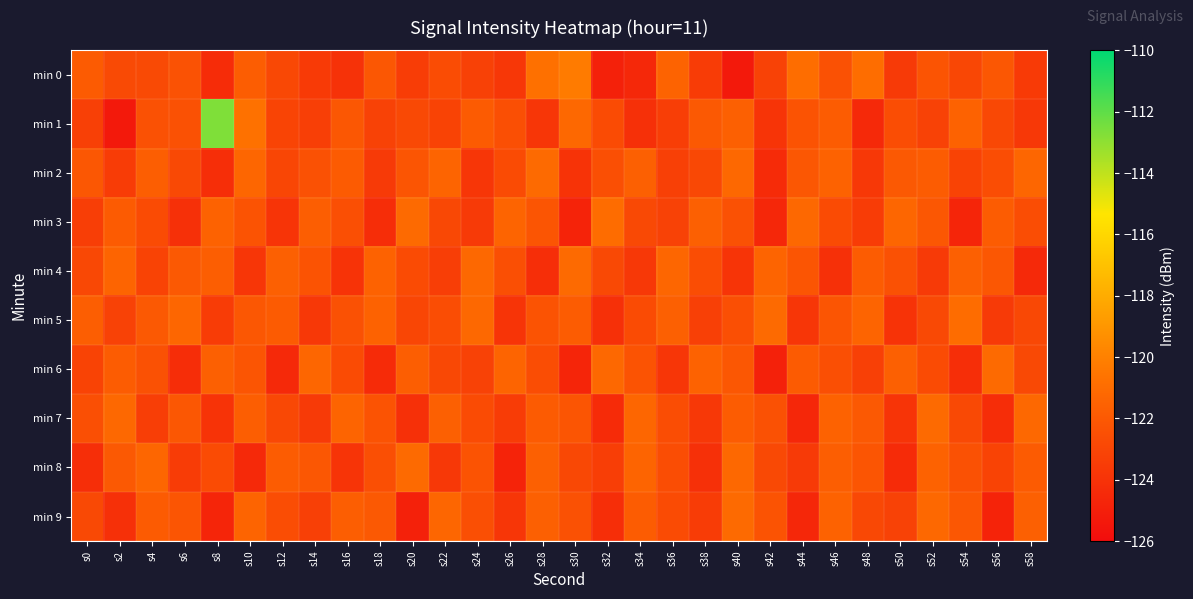

How many data points does each series have?

30